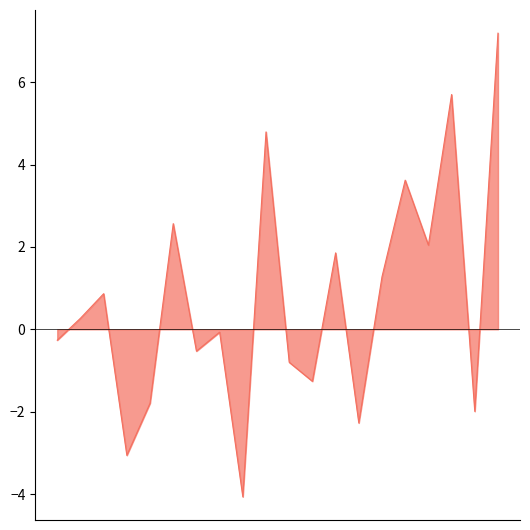

What is the greatest value displayed?

7.2